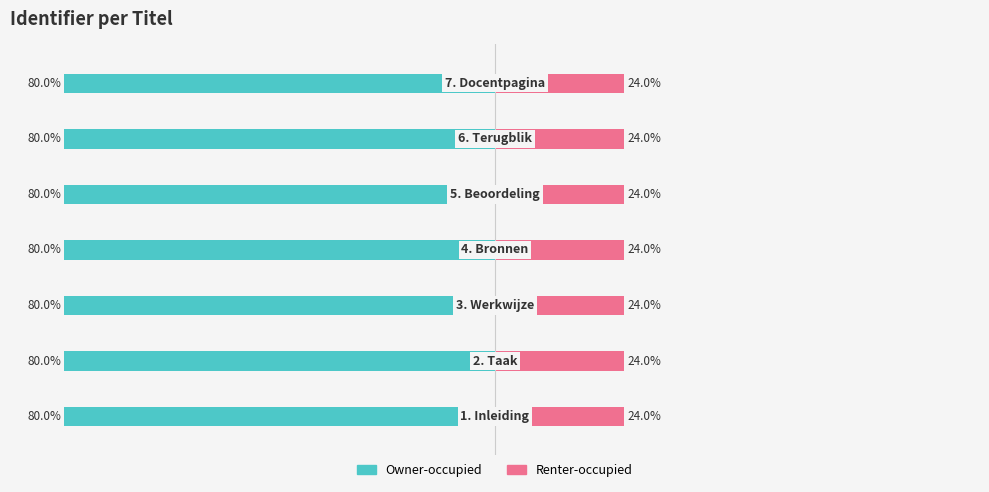

Reading right to left, extract all data points from this chart.

Owner-occupied: -80.0	-80.0	-80.0	-80.0	-80.0	-80.0	-80.0
Renter-occupied: 24.0	24.0	24.0	24.0	24.0	24.0	24.0